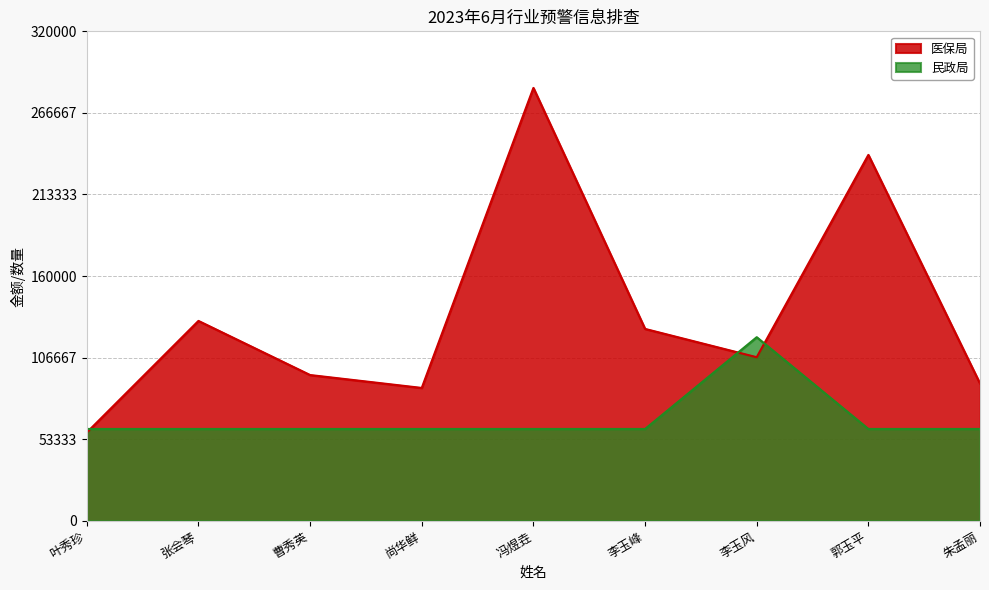

Which series ends up on top after the final intersection of 医保局 and 民政局?

医保局